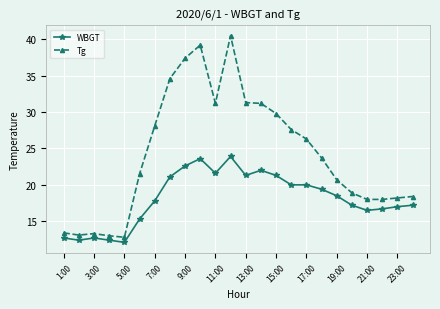

What is the value of the WBGT point at the 24th from the left?

17.2